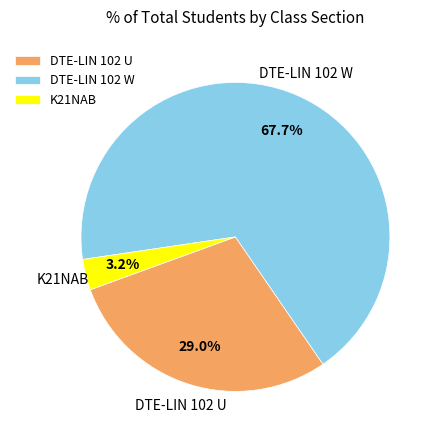

To the nearest percent, what is the difference between the DTE-LIN 102 W and DTE-LIN 102 U slice percentages?

39%